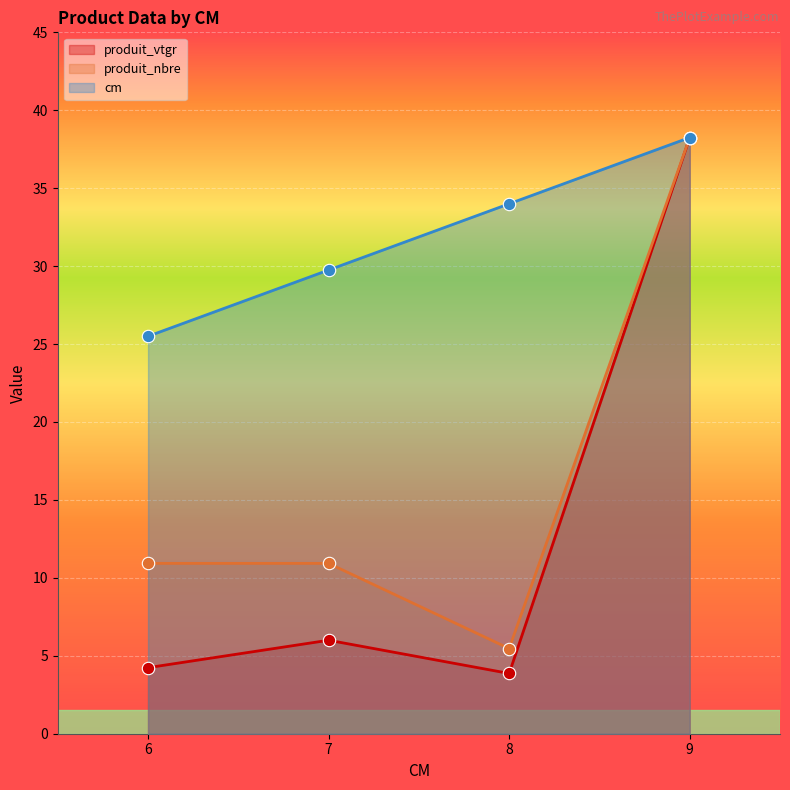

What is the total value across all series at 6?

40.7